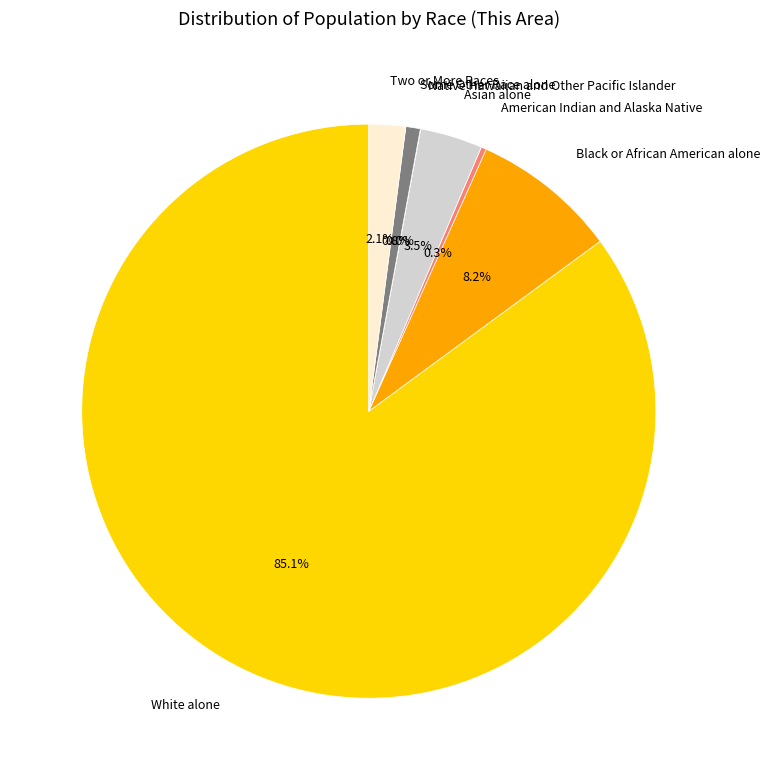

Which category has the biggest portion of the pie?

White alone